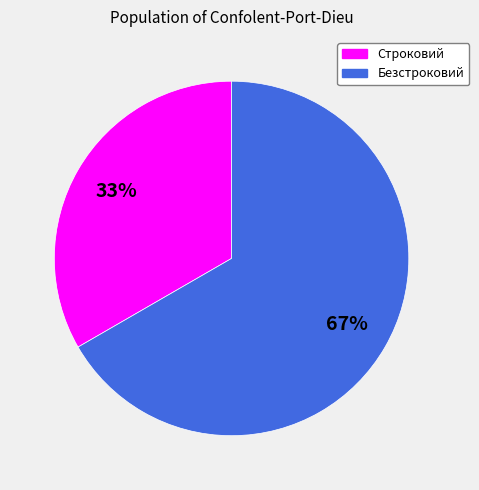

To the nearest percent, what is the average slice percentage?

50%